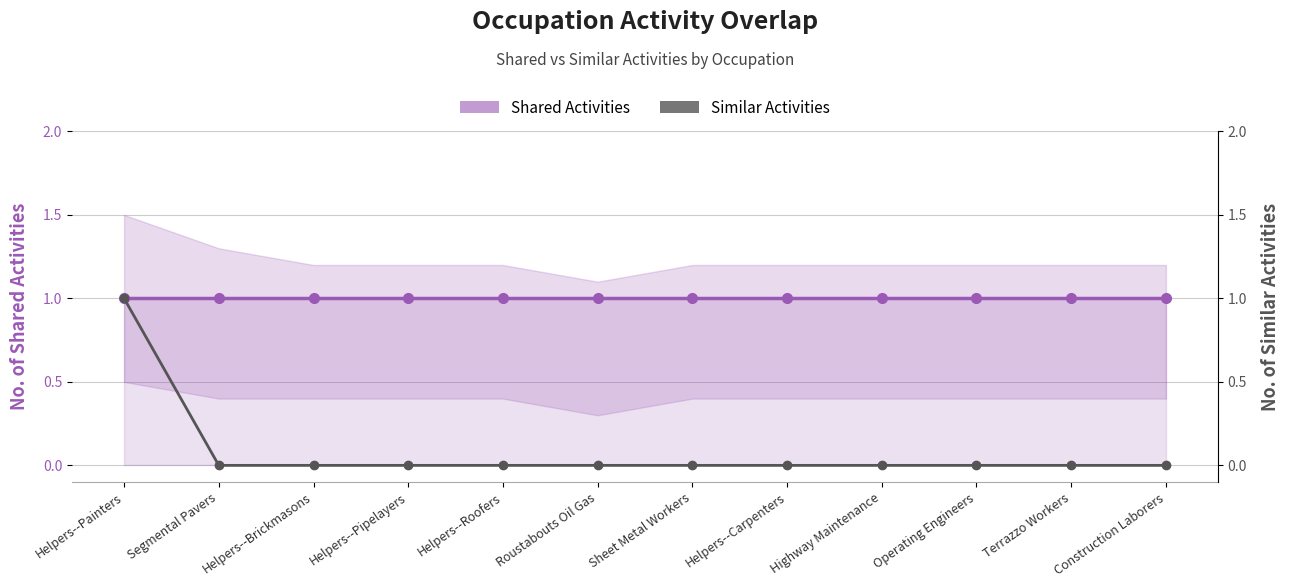

Reading right to left, transcribe all the data shown in this chart.

Shared Activities: Construction Laborers=1	Terrazzo Workers=1	Operating Engineers=1	Highway Maintenance=1	Helpers--Carpenters=1	Sheet Metal Workers=1	Roustabouts Oil Gas=1	Helpers--Roofers=1	Helpers--Pipelayers=1	Helpers--Brickmasons=1	Segmental Pavers=1	Helpers--Painters=1
Similar Activities: Construction Laborers=0	Terrazzo Workers=0	Operating Engineers=0	Highway Maintenance=0	Helpers--Carpenters=0	Sheet Metal Workers=0	Roustabouts Oil Gas=0	Helpers--Roofers=0	Helpers--Pipelayers=0	Helpers--Brickmasons=0	Segmental Pavers=0	Helpers--Painters=1